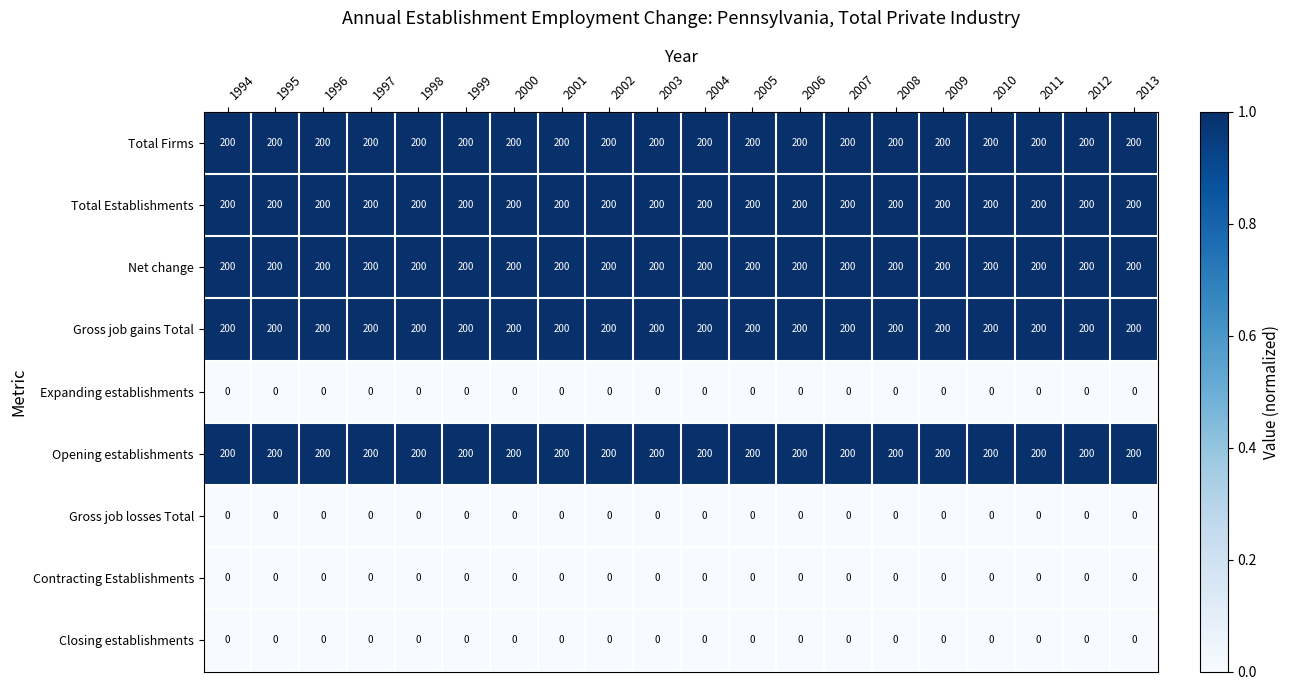

What is the difference between the highest and lowest values at 2000?

200